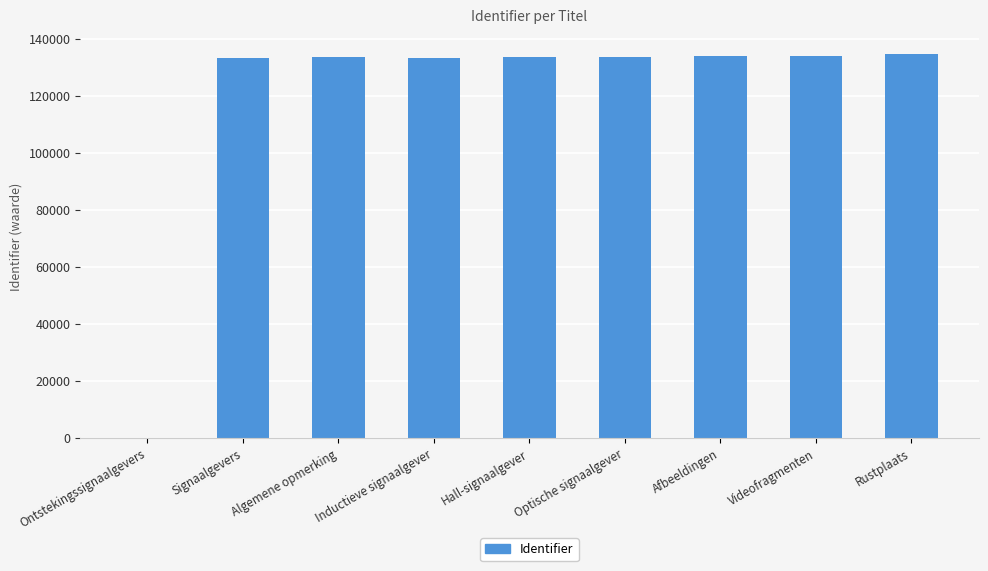

Approximately how many times larger is the value at Inductieve signaalgever compared to Signaalgevers?

1.0